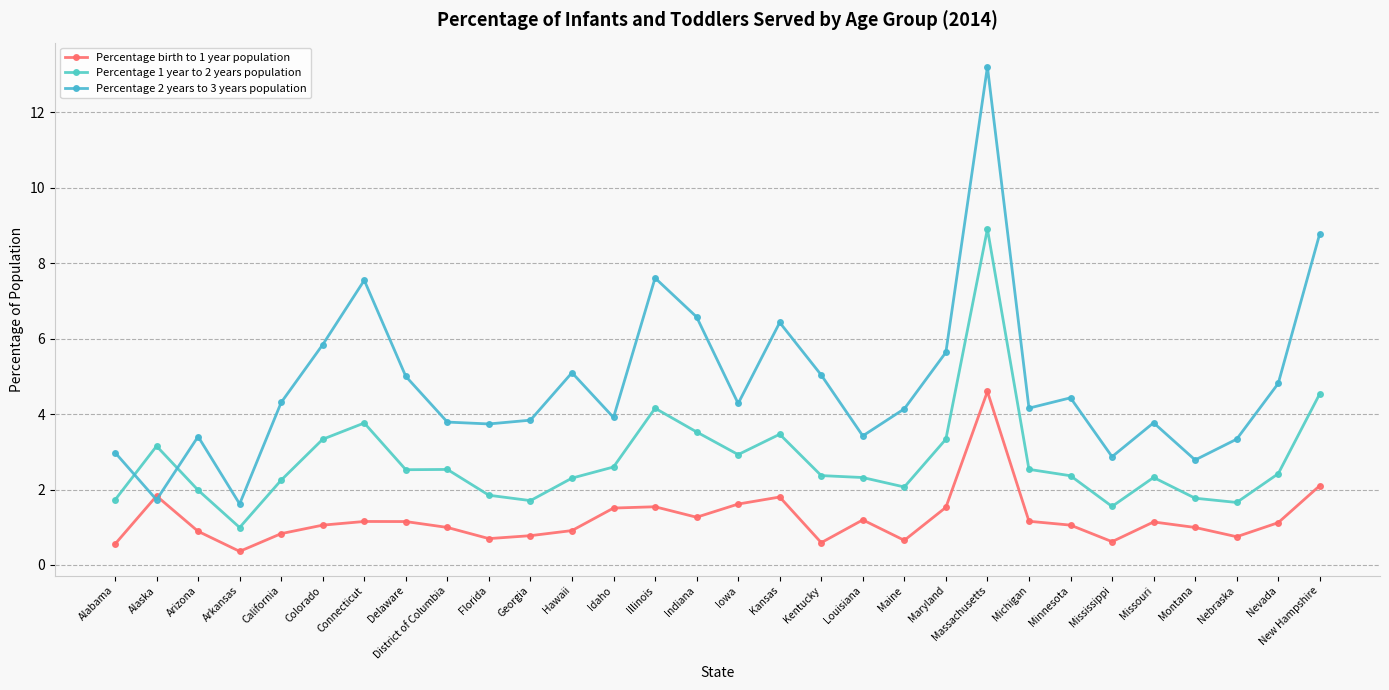

Is it true that Percentage 2 years to 3 years population equals 2.7 at Maine?

False